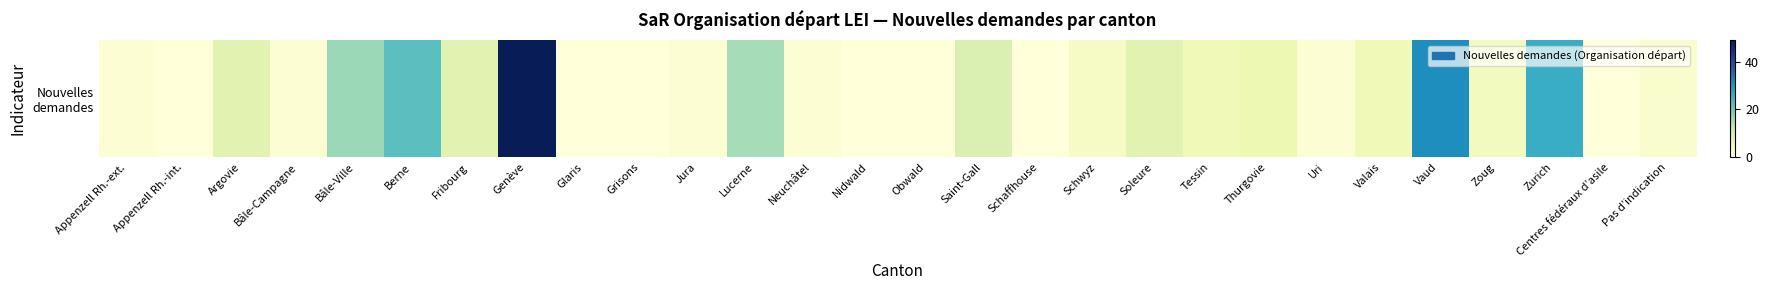

What is the difference between the second highest and second lowest values?

31